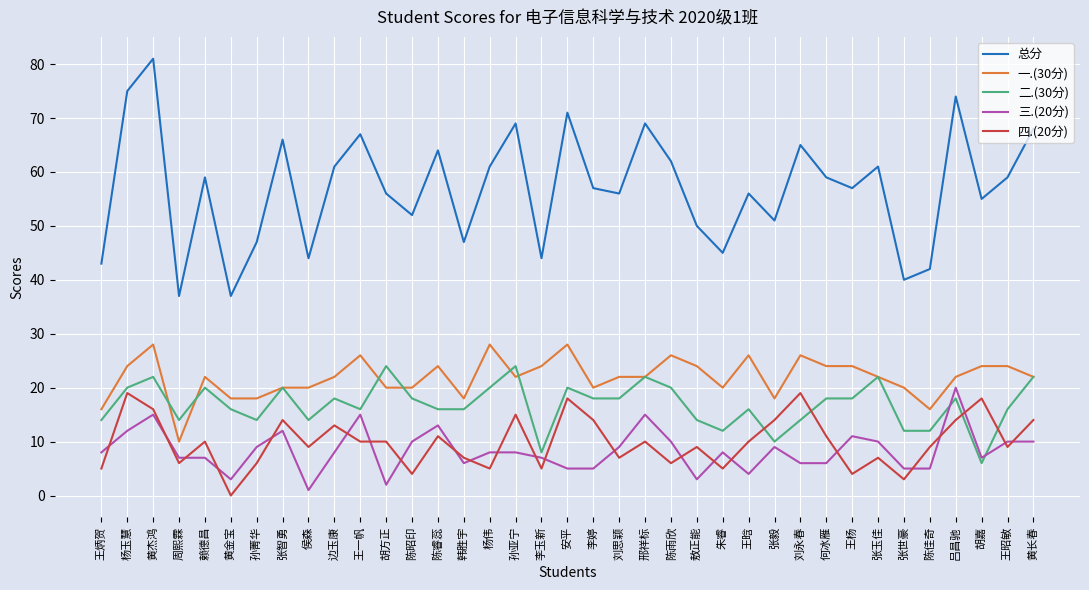

Which series has the largest total across all categories?

总分